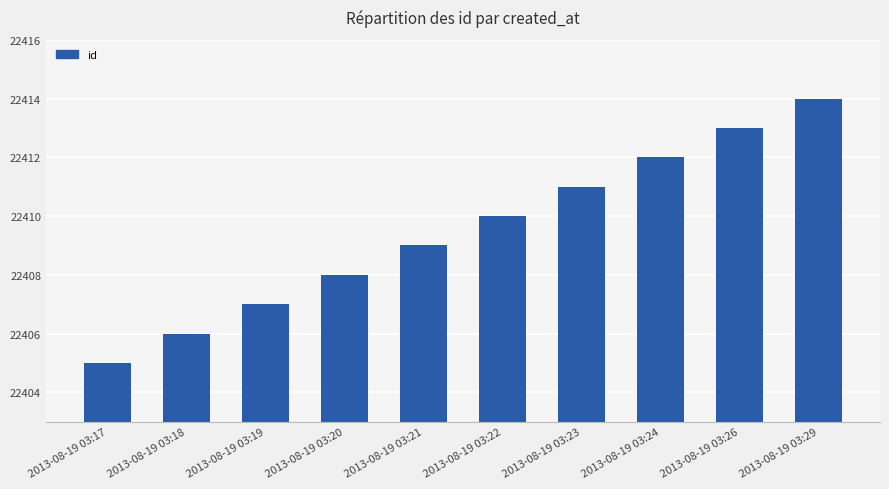

How many bars are there in total?

10